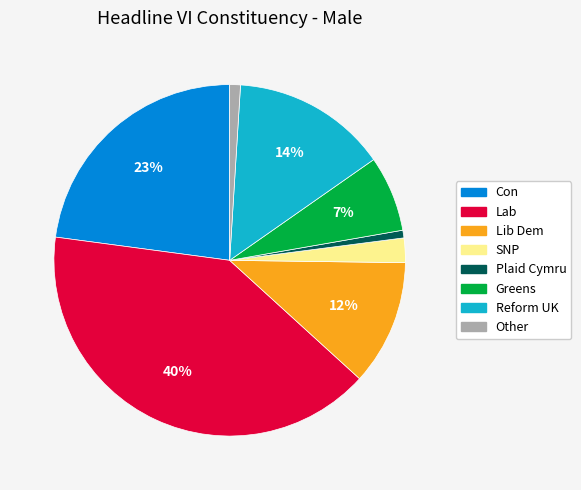

Does any single category account for the majority?

No